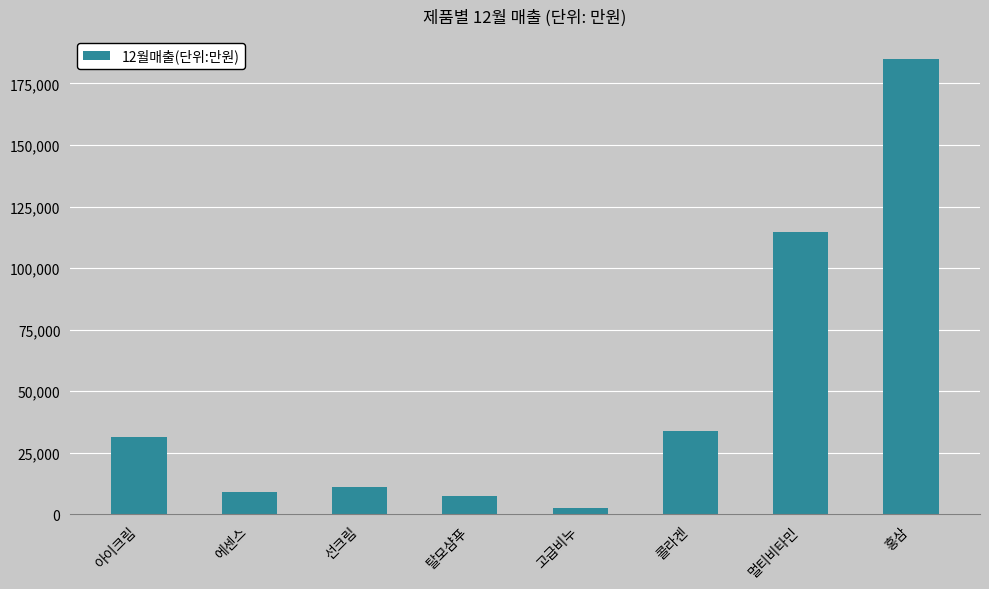

How many bars are there in total?

8